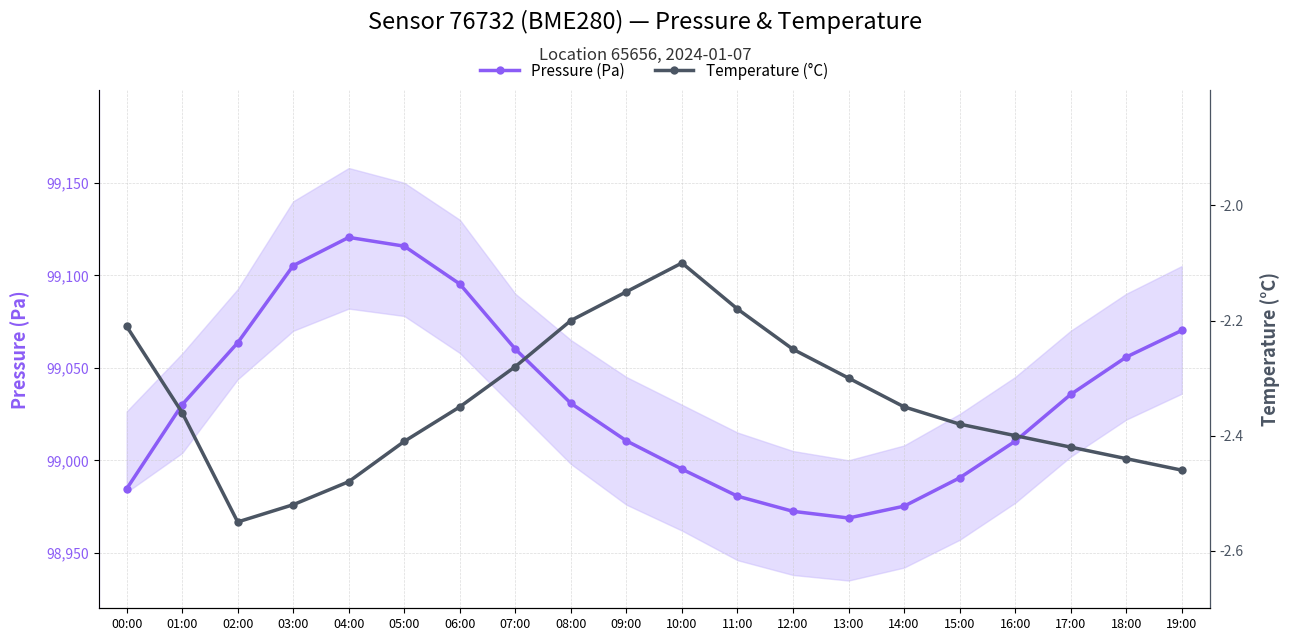

What is the label of the 20th point from the right?

00:00